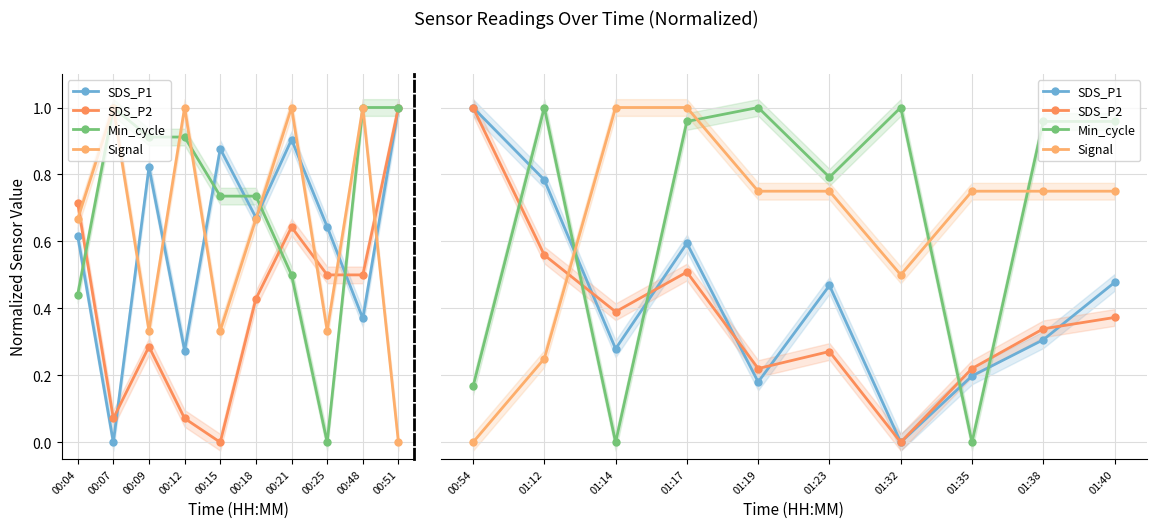

What is the difference between the second highest and minimum values in the Signal series?

1.0